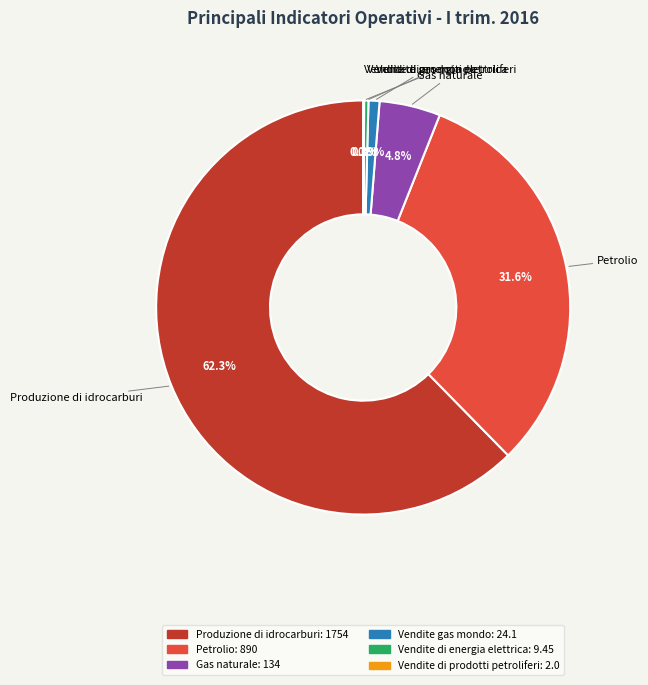

Does Produzione di idrocarburi represent more than half of the total?

Yes